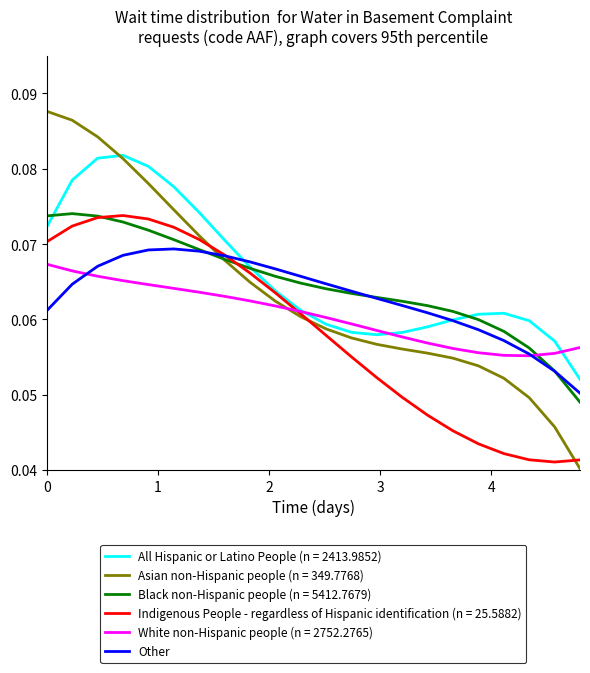

Which series ends up on top after the final intersection of White non-Hispanic people (n = 2752.2765) and Black non-Hispanic people (n = 5412.7679)?

White non-Hispanic people (n = 2752.2765)